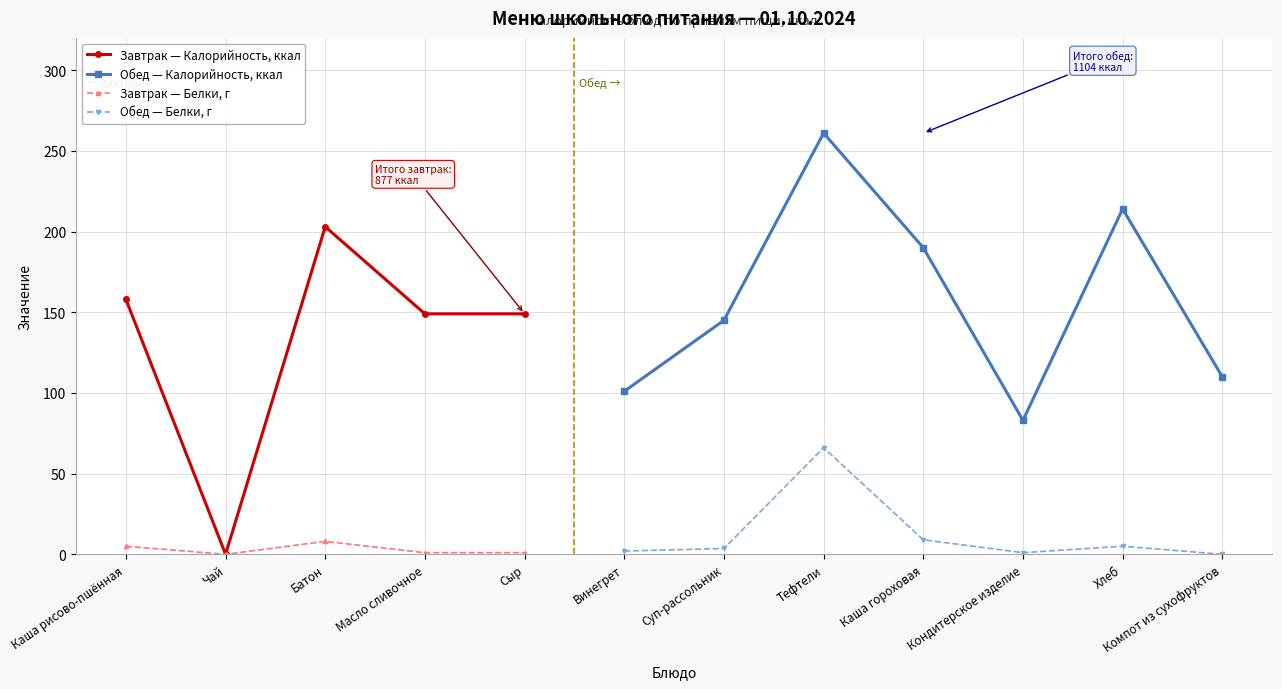

The value of Обед — Белки, г at Суп-рассольник is 5.9. True or false?

False